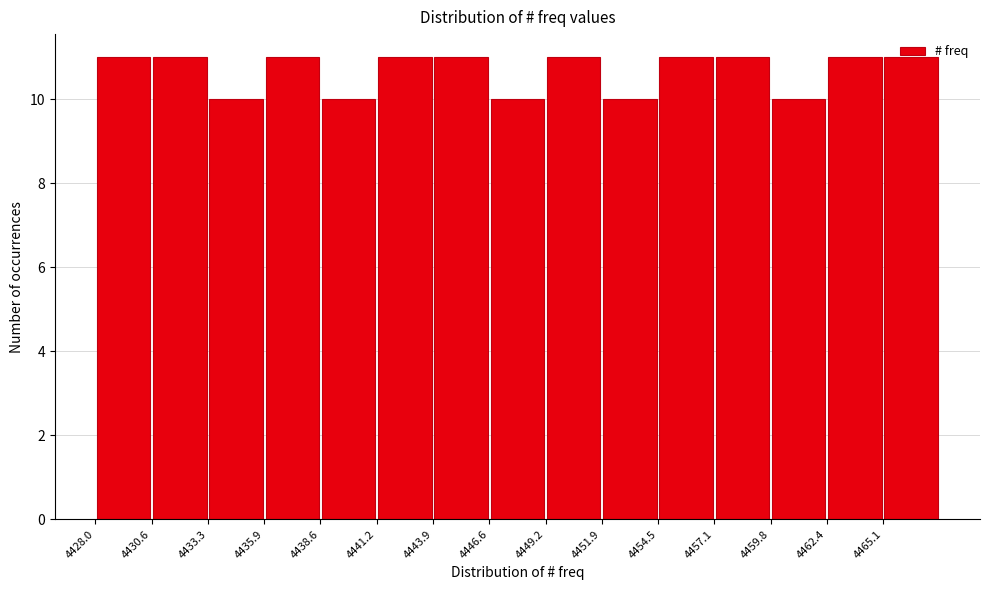

What is the height of the bar covering 4438.60 to 4441.25 on the x-axis? Neither the bar edges nor the heights are printed on the chart, so give them approximately, as read against the axes.

10